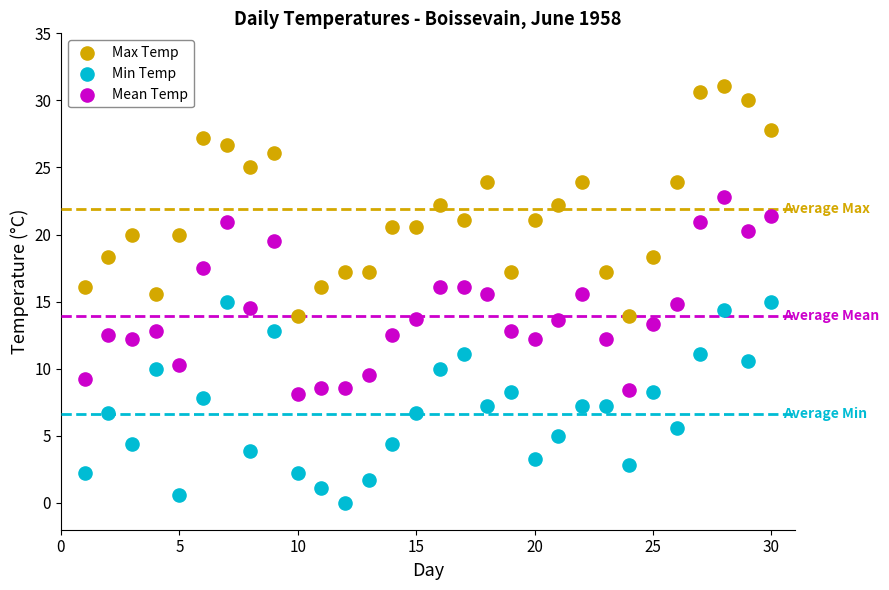

Across all data points, what is the range of X values (max minus min)?

29.0